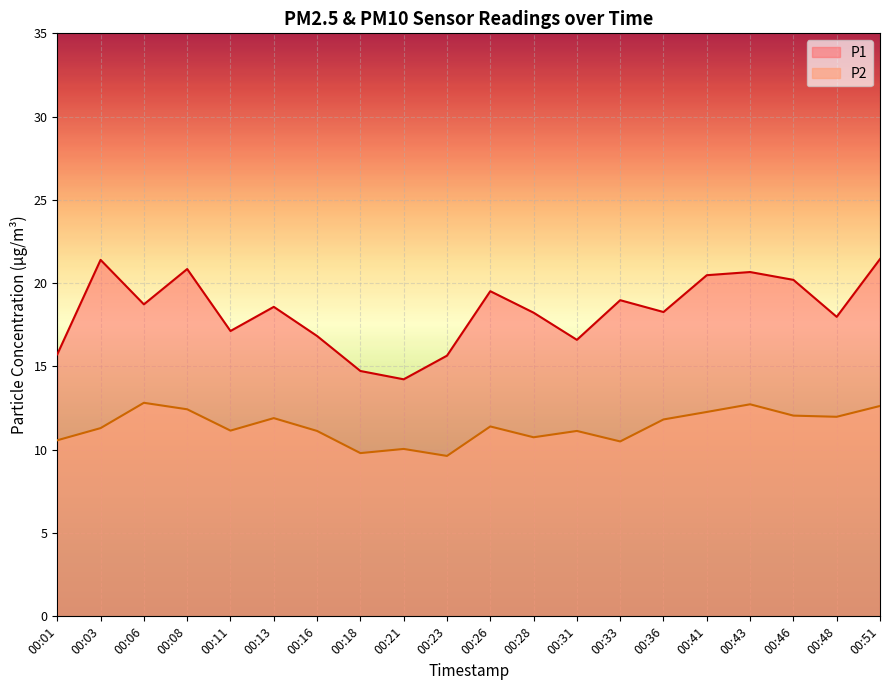

What are all the series names shown in the legend?

P1, P2